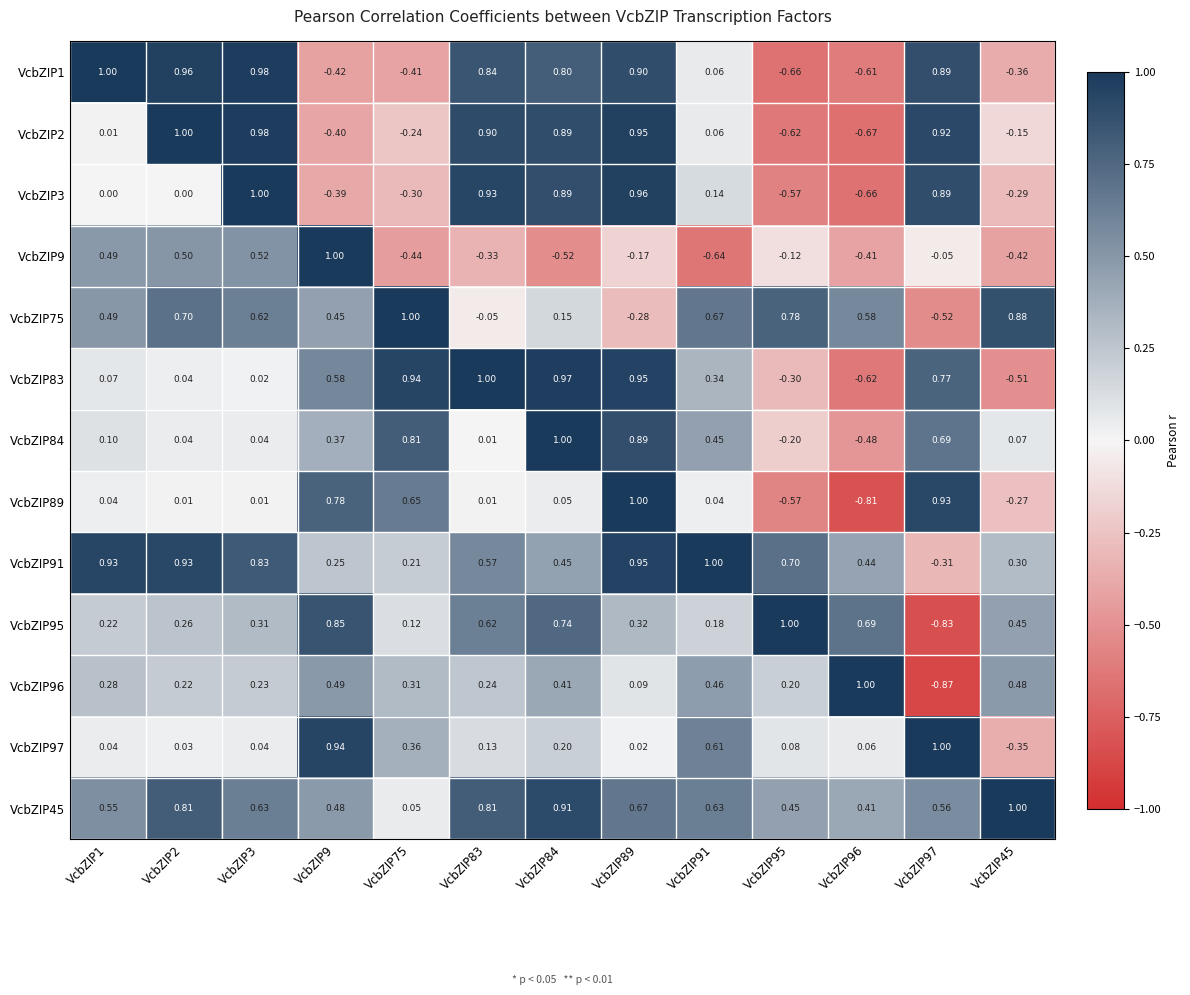

Rank the series at VcbZIP9 from highest to lowest value.

VcbZIP9, VcbZIP97, VcbZIP95, VcbZIP89, VcbZIP83, VcbZIP96, VcbZIP45, VcbZIP75, VcbZIP84, VcbZIP91, VcbZIP3, VcbZIP2, VcbZIP1